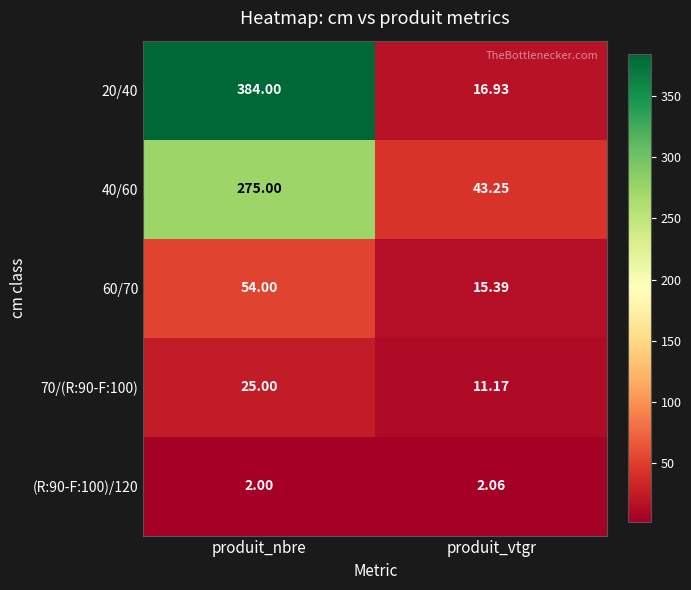

Is the value of 40/60 at produit_nbre greater than the value of 70/(R:90-F:100) at produit_nbre?

Yes